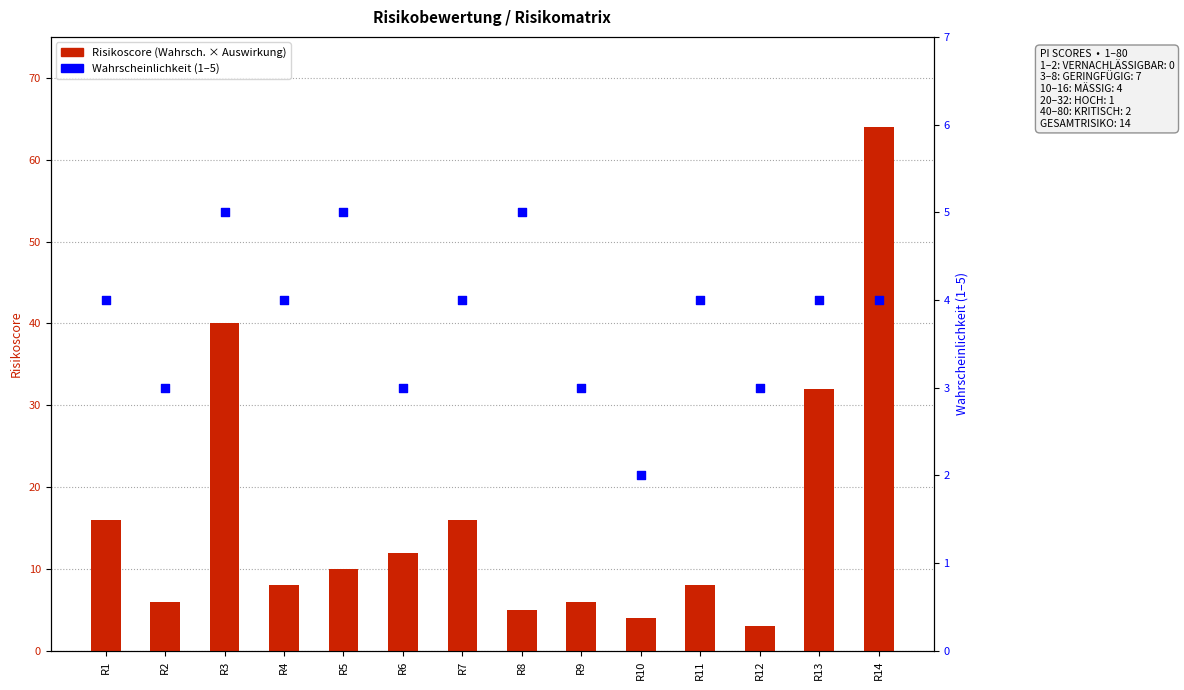

What is the total value across all series at R10?

6